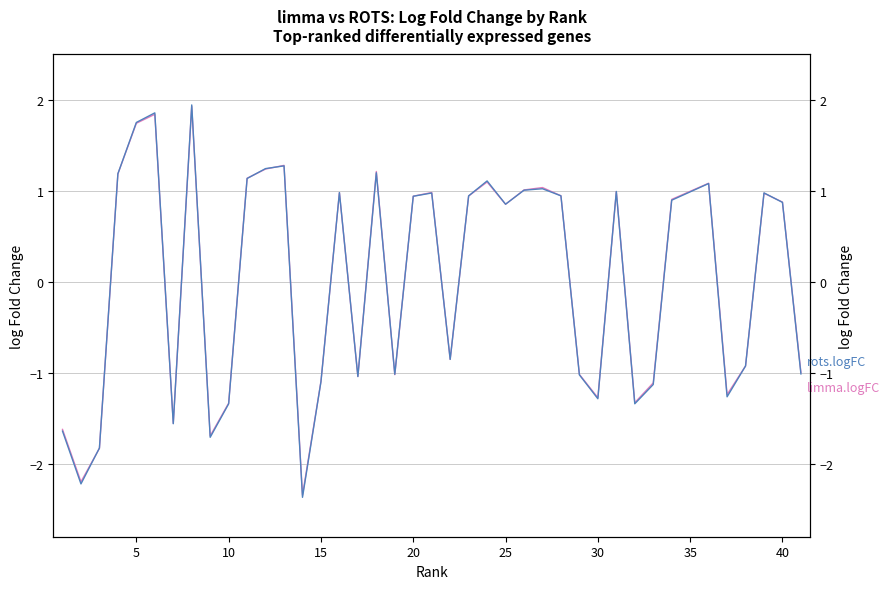

How many interior local peaks does the rots.logFC series have?

11